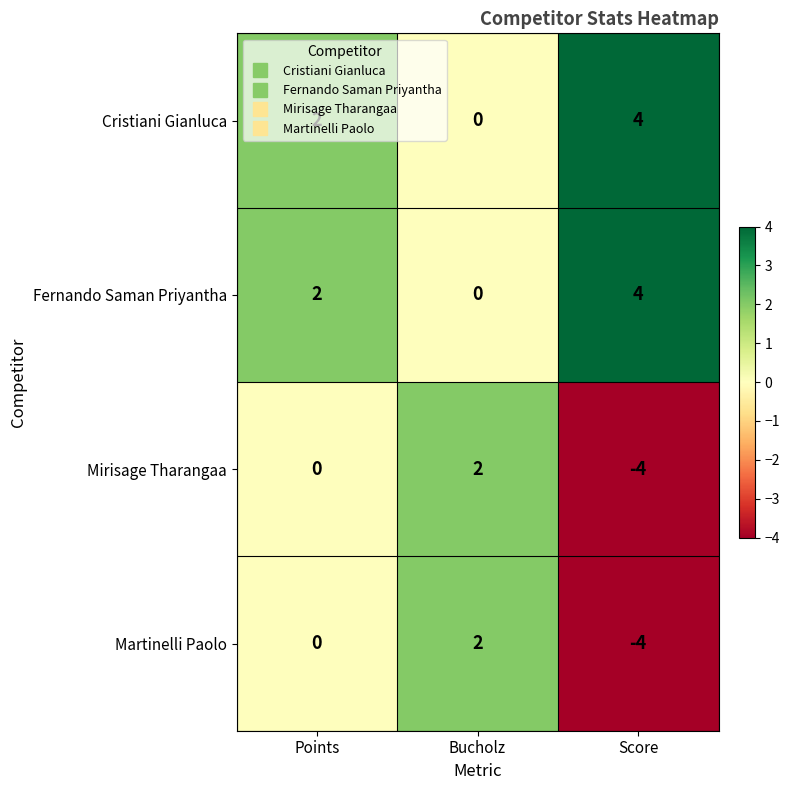

True or false: Fernando Saman Priyantha has a value of 4 at Score.

True